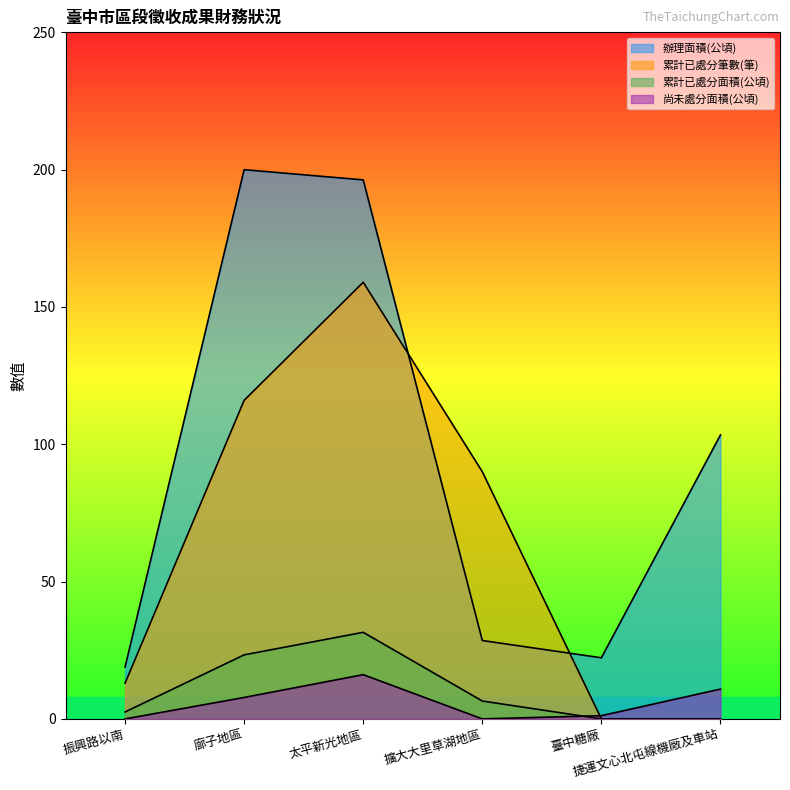

Reading left to right, what are all the values shown in this chart?

辦理面積(公頃): 振興路以南=18.9	廍子地區=200.0	太平新光地區=196.3	擴大大里草湖地區=28.5	臺中糖廠=22.2	捷運文心北屯線機廠及車站=103.4
累計已處分筆數(筆): 振興路以南=13.0	廍子地區=116.0	太平新光地區=159.0	擴大大里草湖地區=90.0	臺中糖廠=0.0	捷運文心北屯線機廠及車站=0.0
累計已處分面積(公頃): 振興路以南=2.5	廍子地區=23.3	太平新光地區=31.5	擴大大里草湖地區=6.5	臺中糖廠=0.0	捷運文心北屯線機廠及車站=0.0
尚未處分面積(公頃): 振興路以南=0.0	廍子地區=7.8	太平新光地區=16.1	擴大大里草湖地區=0.0	臺中糖廠=1.2	捷運文心北屯線機廠及車站=10.9